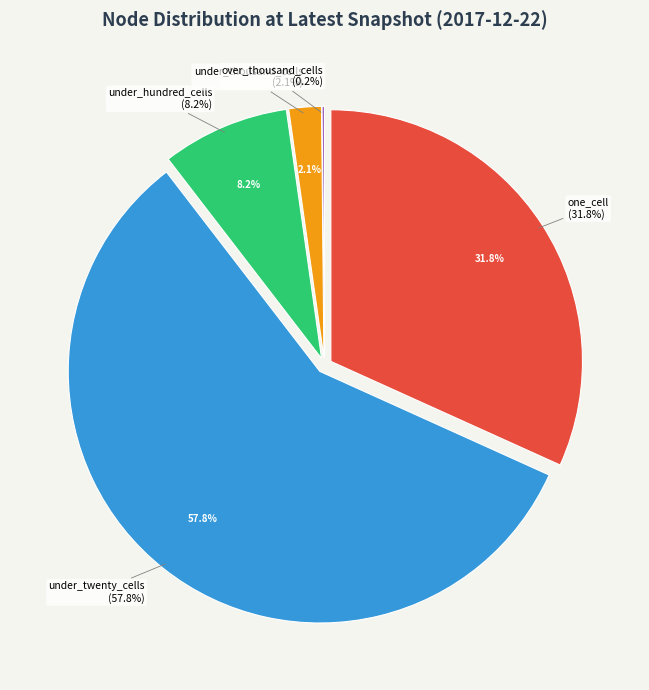

To the nearest percent, what portion does under_twenty_cells represent?

58%